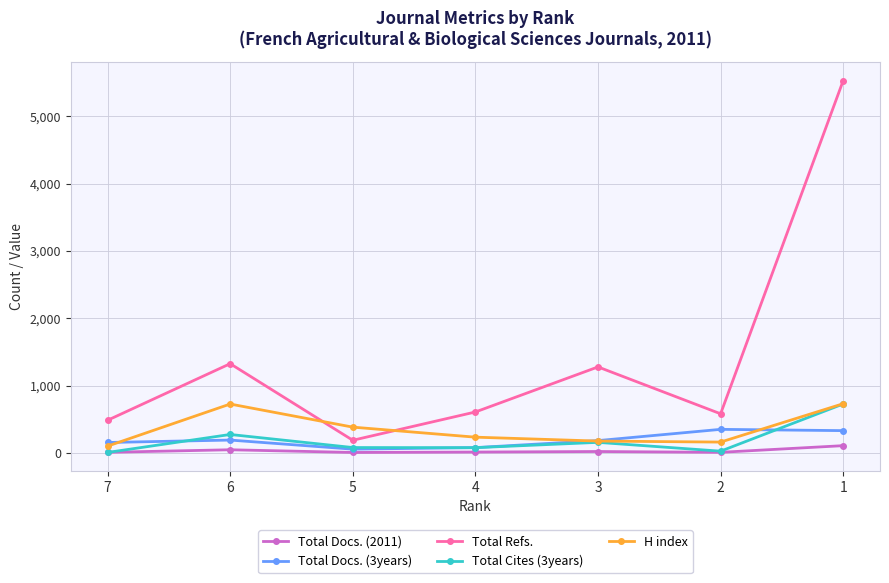

True or false: Total Refs. has more than 2 points higher than both neighbors.

False